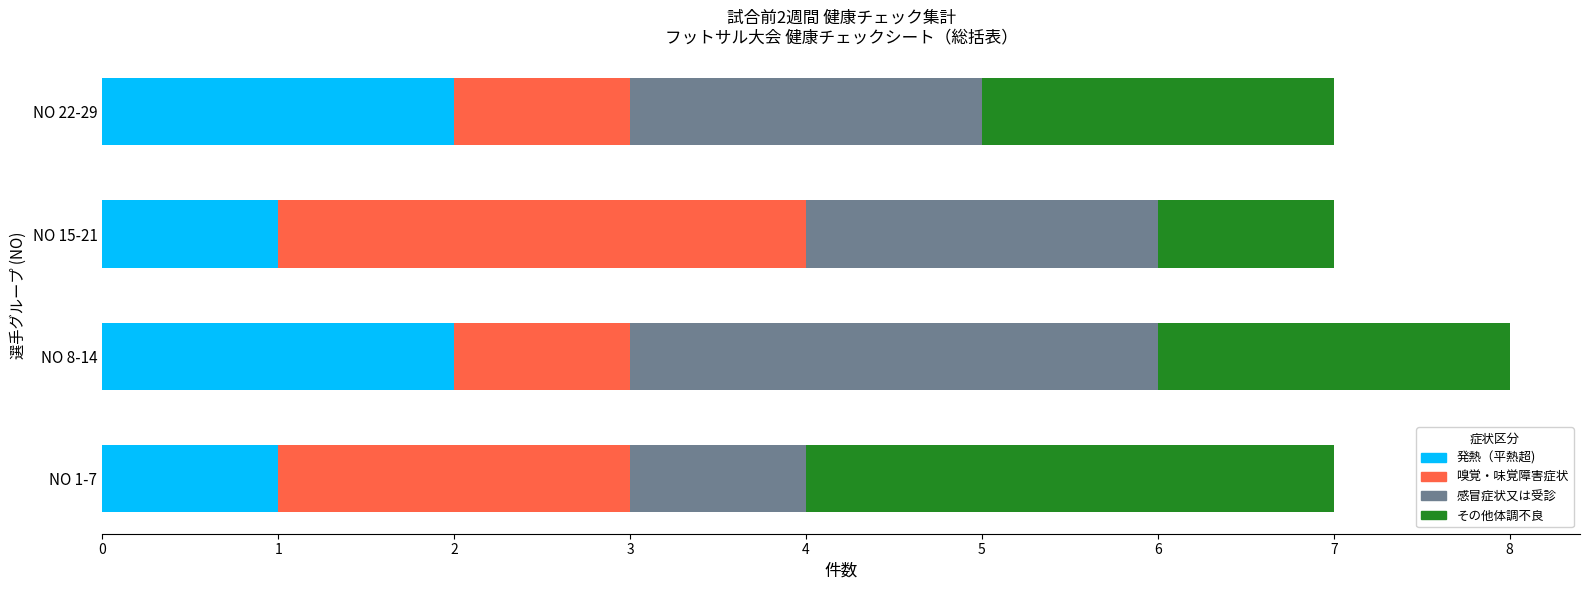

What is the sum of all 発熱（平熱超) values?

6